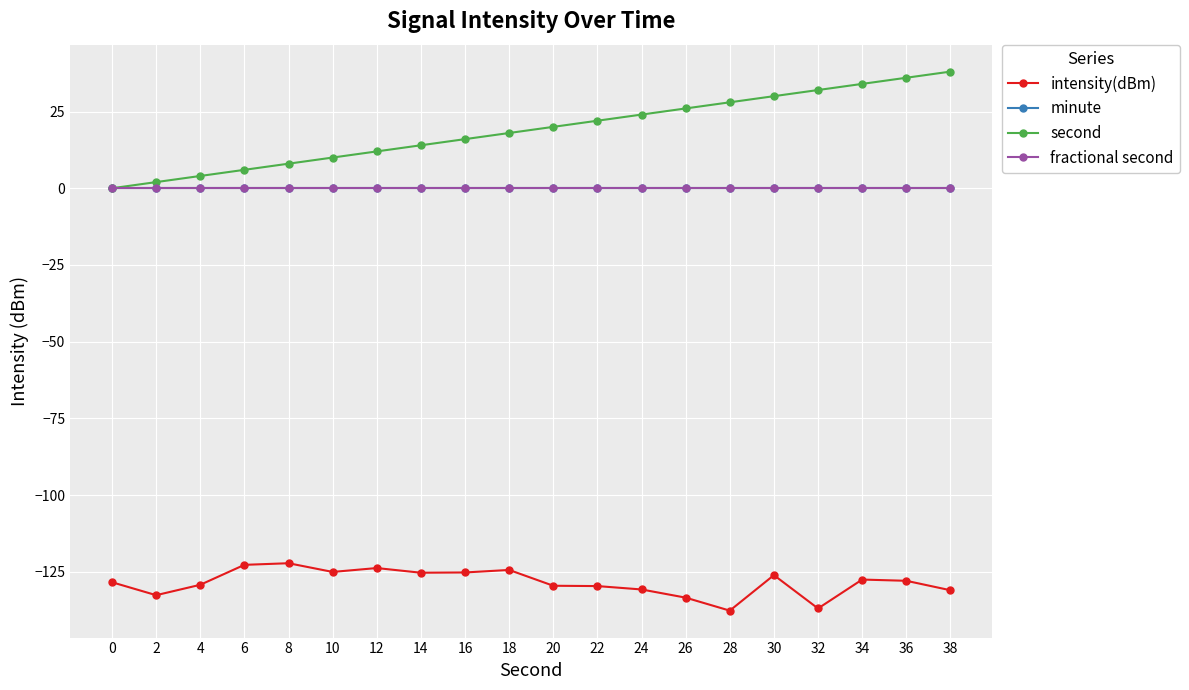

True or false: minute has more than 2 points higher than both neighbors.

False